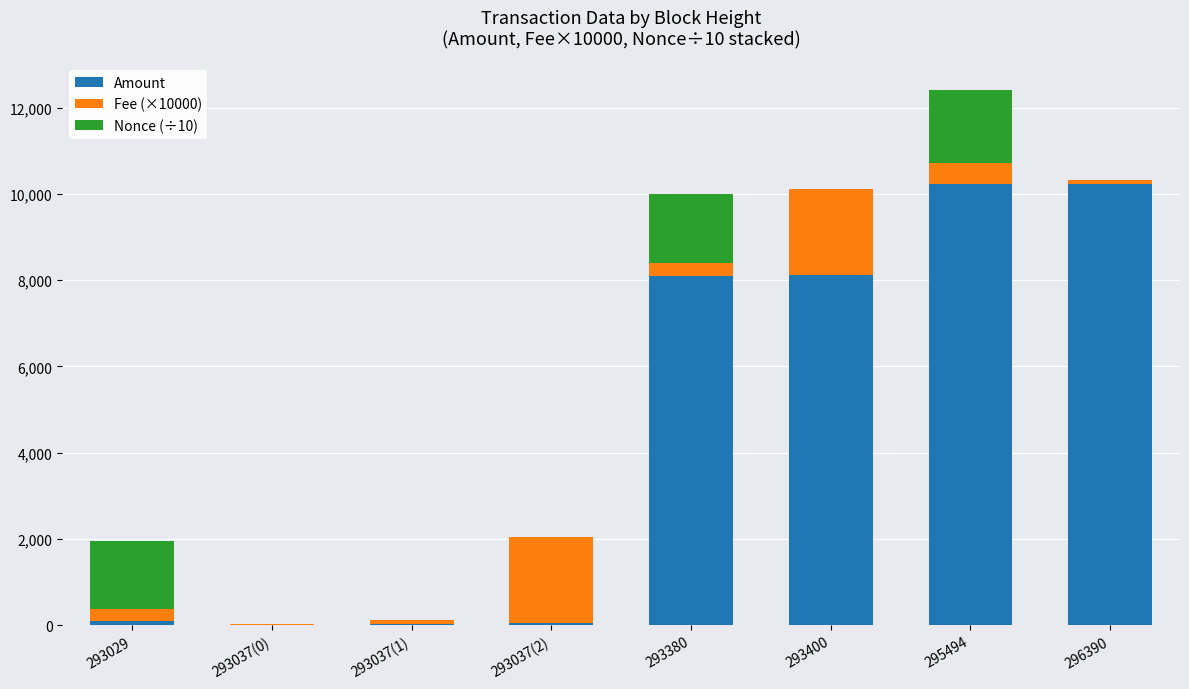

At which category is the sum across all series the highest?

295494